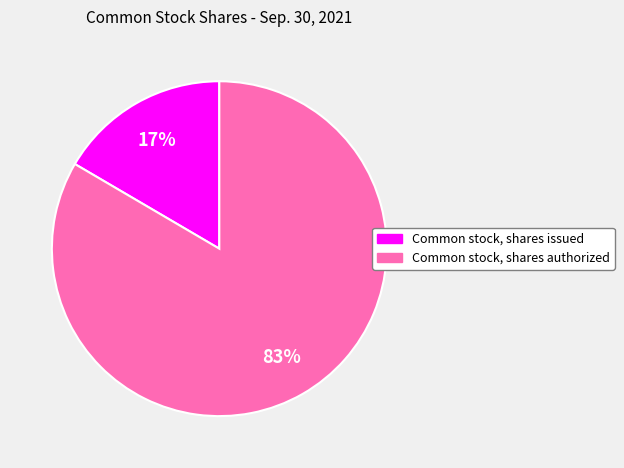

Between Common stock, shares issued and Common stock, shares authorized, which is larger?

Common stock, shares authorized